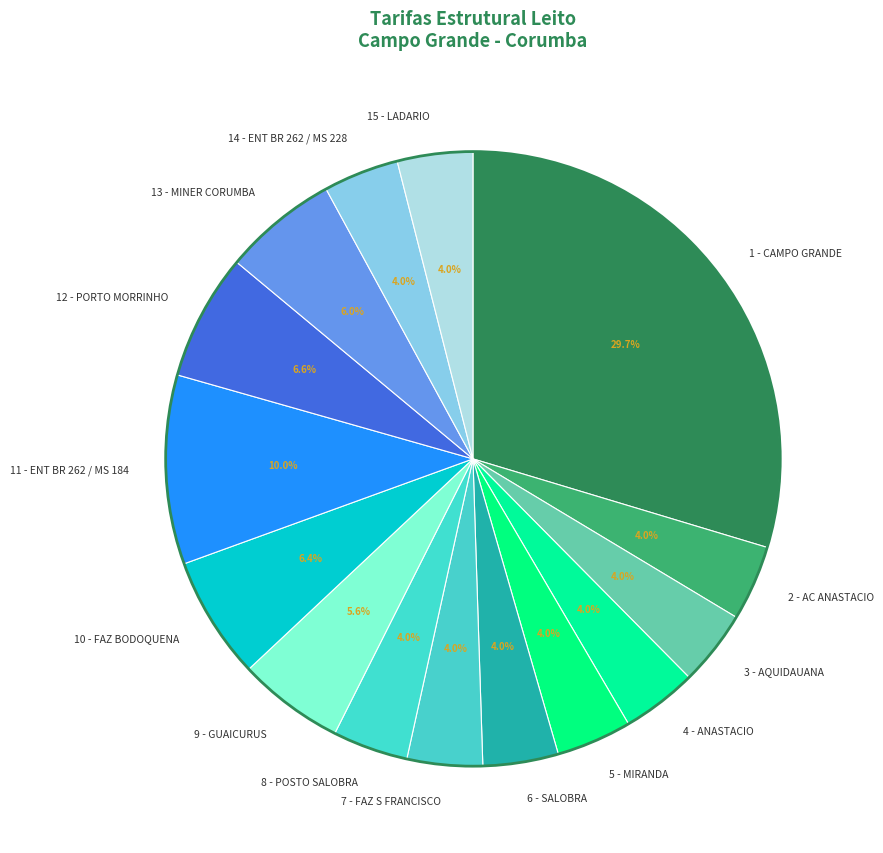

To the nearest percent, what is the average slice percentage?

7%